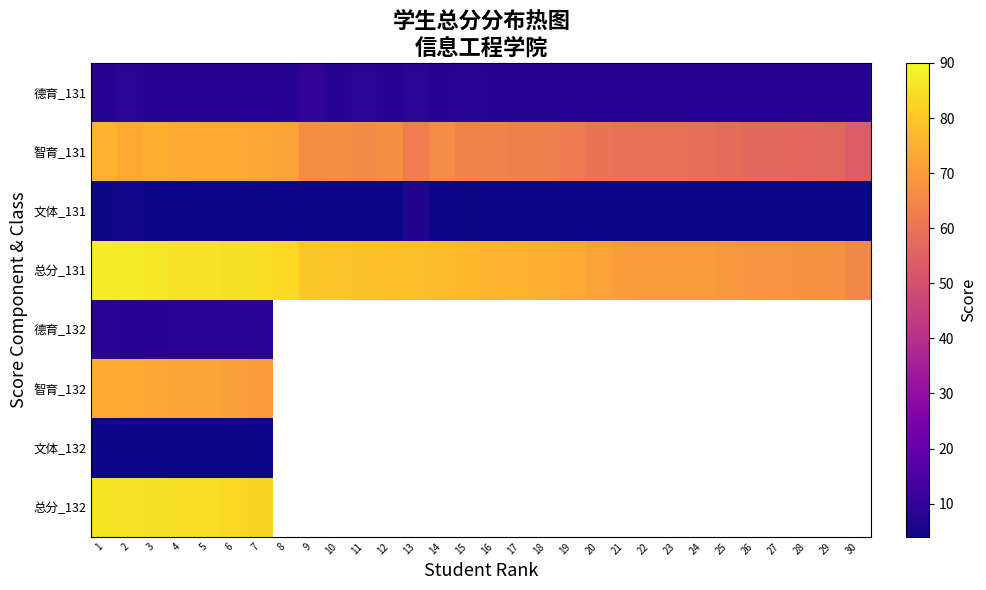

What is the lowest value of the 总分_131 series?

65.1